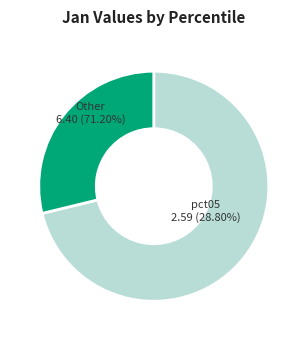

What is the largest slice in the pie chart?

pct05